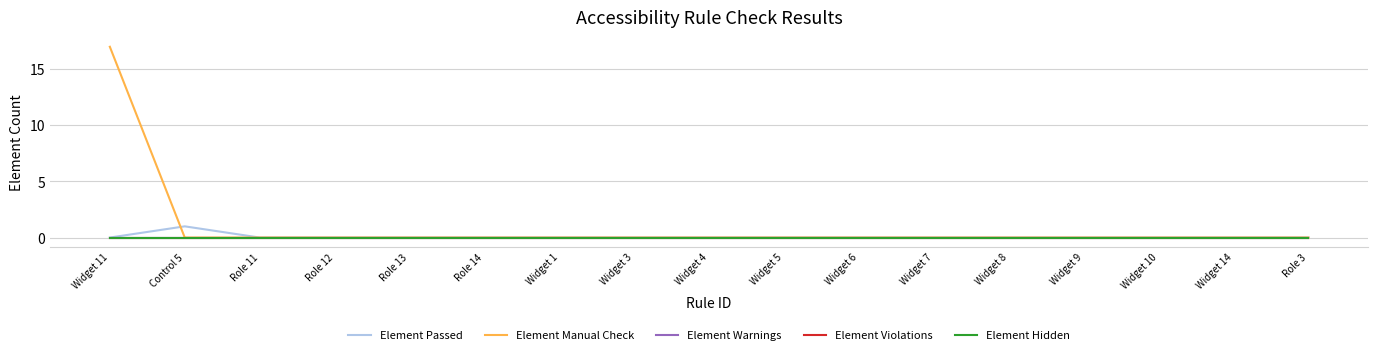

What is the difference between the maximum and minimum values in the Element Passed series?

1